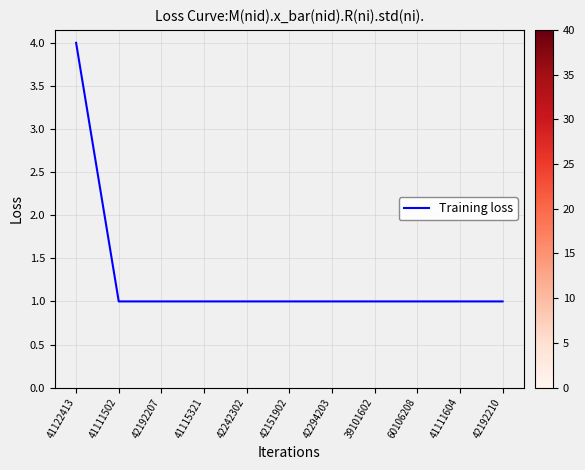

True or false: the data shows 4 at 41122413.

True